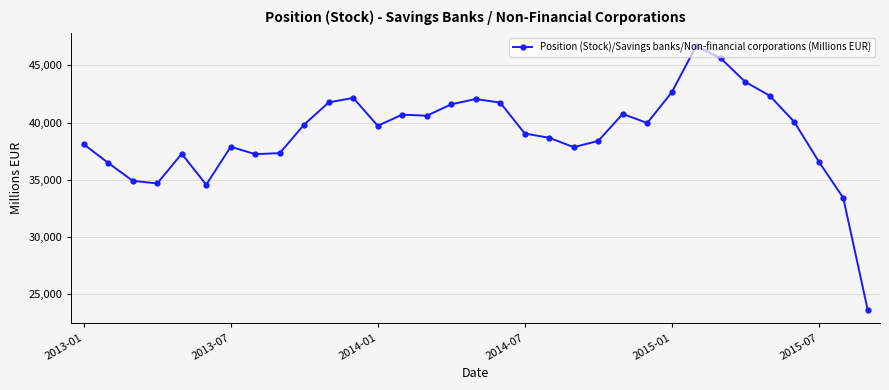

What is the value of the 29th point from the left?

42349